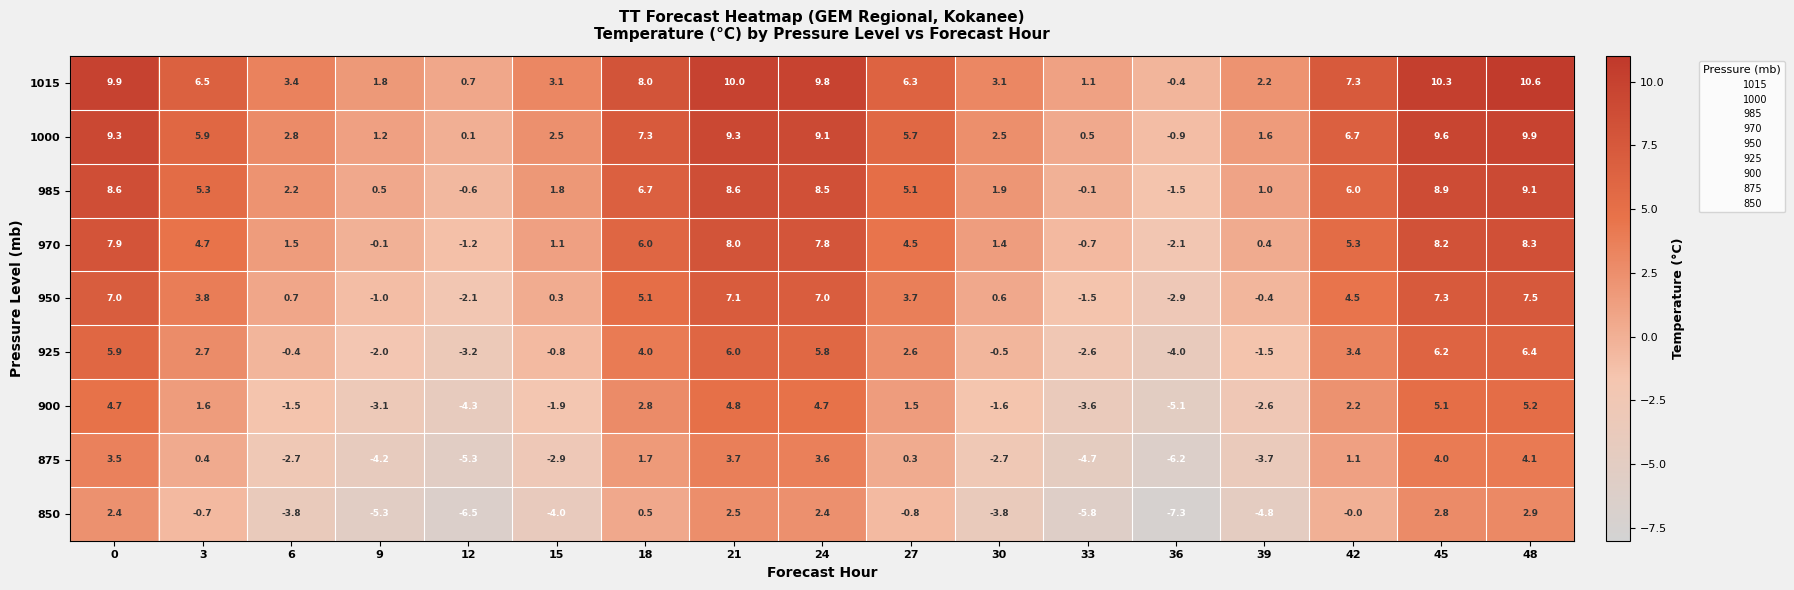

Is it true that 985 equals 6.0 at 42?

True